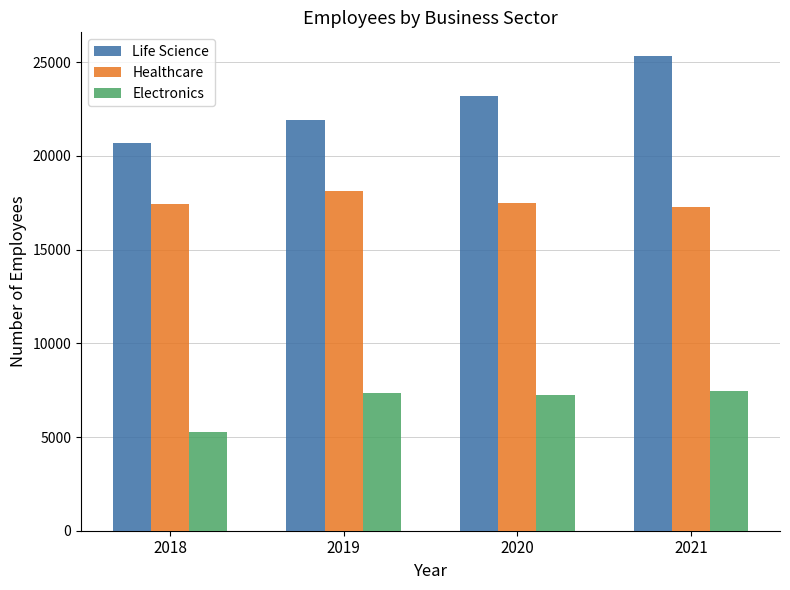

At which category is the sum across all series the highest?

2021